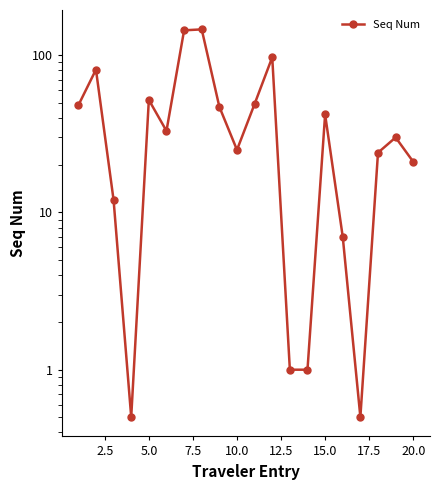

What is the sum of all values?

861.0